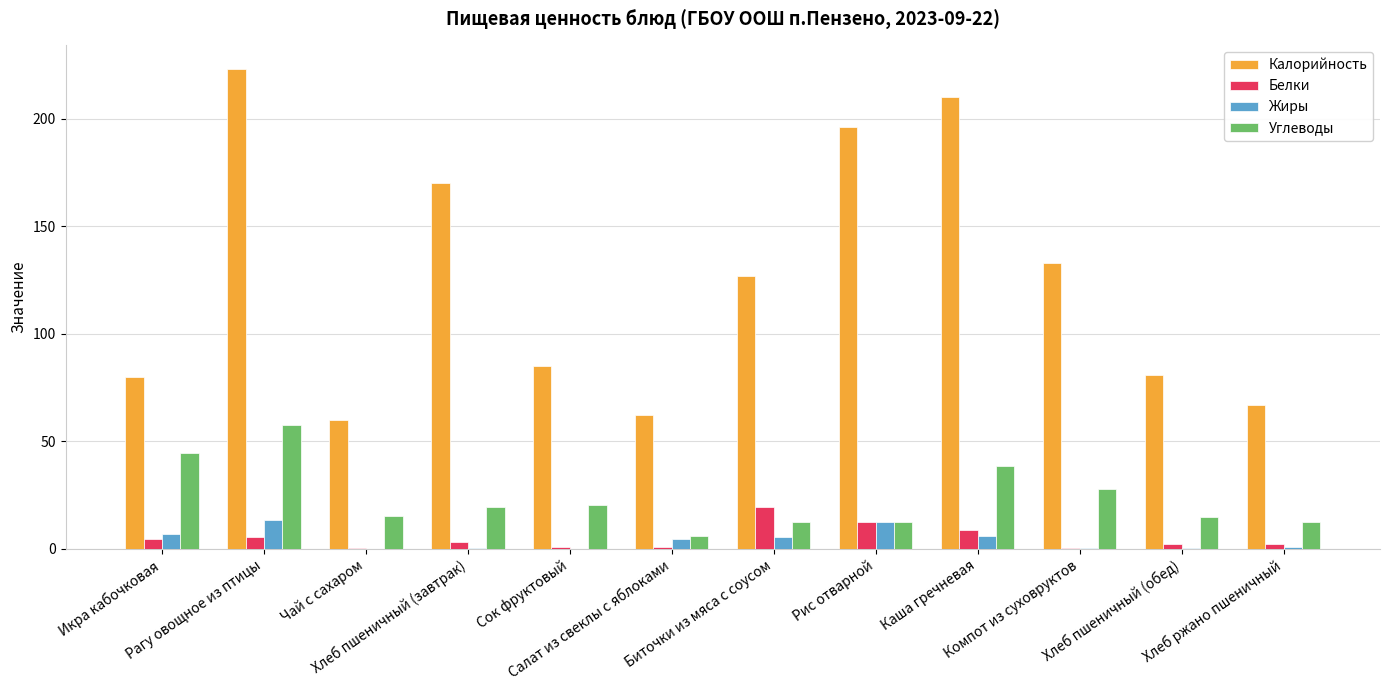

Which series has the largest range (max minus min)?

Калорийность